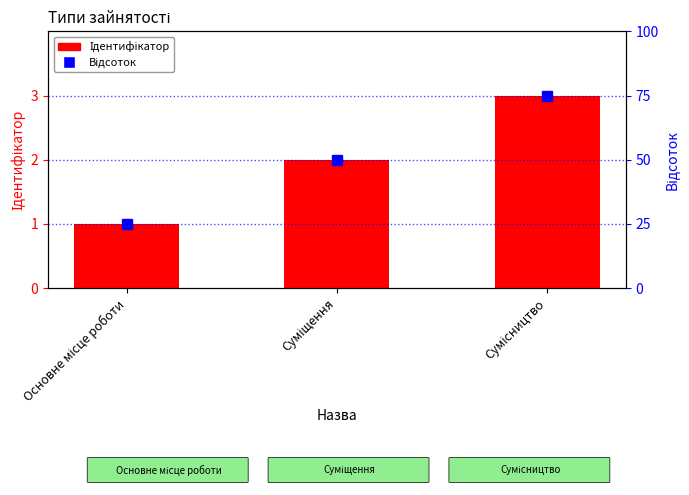

The value of Відсоток at Сумісництво is 46. True or false?

False